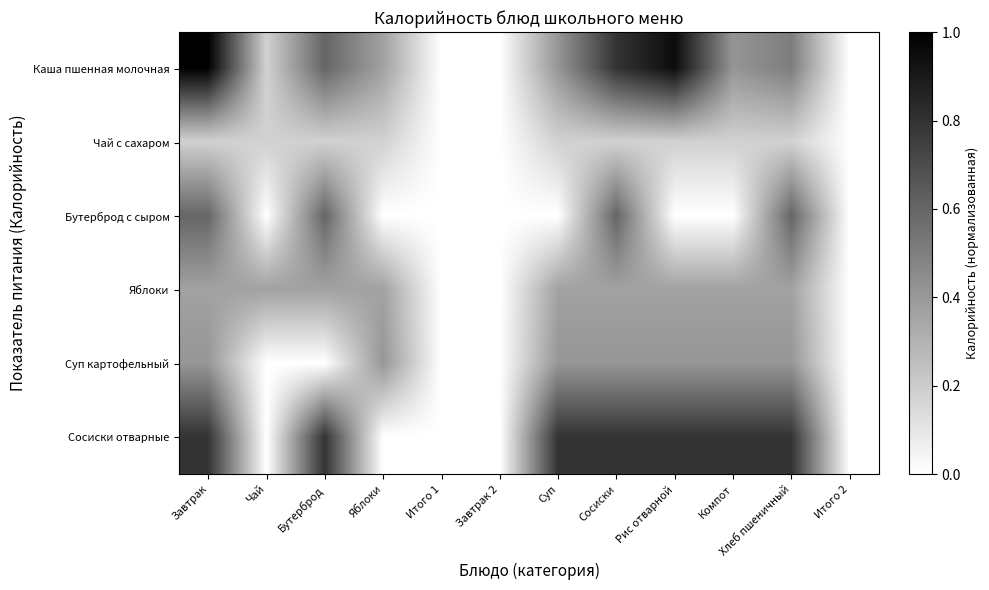

Reading left to right, list all the values displayed in this chart.

Каша пшенная молочная: Завтрак=1.0	Чай=0.2	Бутерброд=0.6	Яблоки=0.4	Итого 1=0.0	Завтрак 2=0.0	Суп=0.4	Сосиски=0.8	Рис отварной=1.0	Компот=0.4	Хлеб пшеничный=0.5	Итого 2=0.0
Чай с сахаром: Завтрак=0.2	Чай=0.2	Бутерброд=0.2	Яблоки=0.2	Итого 1=0.0	Завтрак 2=0.0	Суп=0.2	Сосиски=0.2	Рис отварной=0.2	Компот=0.2	Хлеб пшеничный=0.2	Итого 2=0.0
Бутерброд с сыром: Завтрак=0.6	Чай=0.0	Бутерброд=0.6	Яблоки=0.0	Итого 1=0.0	Завтрак 2=0.0	Суп=0.0	Сосиски=0.6	Рис отварной=0.0	Компот=0.0	Хлеб пшеничный=0.6	Итого 2=0.0
Яблоки: Завтрак=0.4	Чай=0.4	Бутерброд=0.4	Яблоки=0.4	Итого 1=0.0	Завтрак 2=0.0	Суп=0.4	Сосиски=0.4	Рис отварной=0.4	Компот=0.4	Хлеб пшеничный=0.4	Итого 2=0.0
Суп картофельный: Завтрак=0.4	Чай=0.0	Бутерброд=0.0	Яблоки=0.4	Итого 1=0.0	Завтрак 2=0.0	Суп=0.4	Сосиски=0.4	Рис отварной=0.4	Компот=0.4	Хлеб пшеничный=0.4	Итого 2=0.0
Сосиски отварные: Завтрак=0.8	Чай=0.0	Бутерброд=0.8	Яблоки=0.0	Итого 1=0.0	Завтрак 2=0.0	Суп=0.8	Сосиски=0.8	Рис отварной=0.8	Компот=0.8	Хлеб пшеничный=0.8	Итого 2=0.0